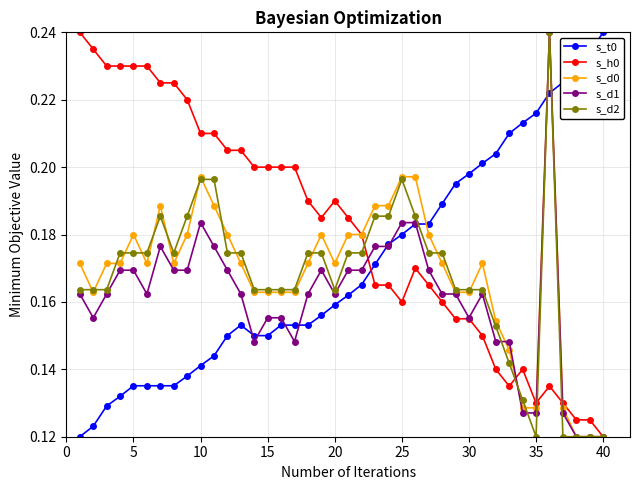

True or false: s_h0 has more than 0 points higher than both neighbors.

True